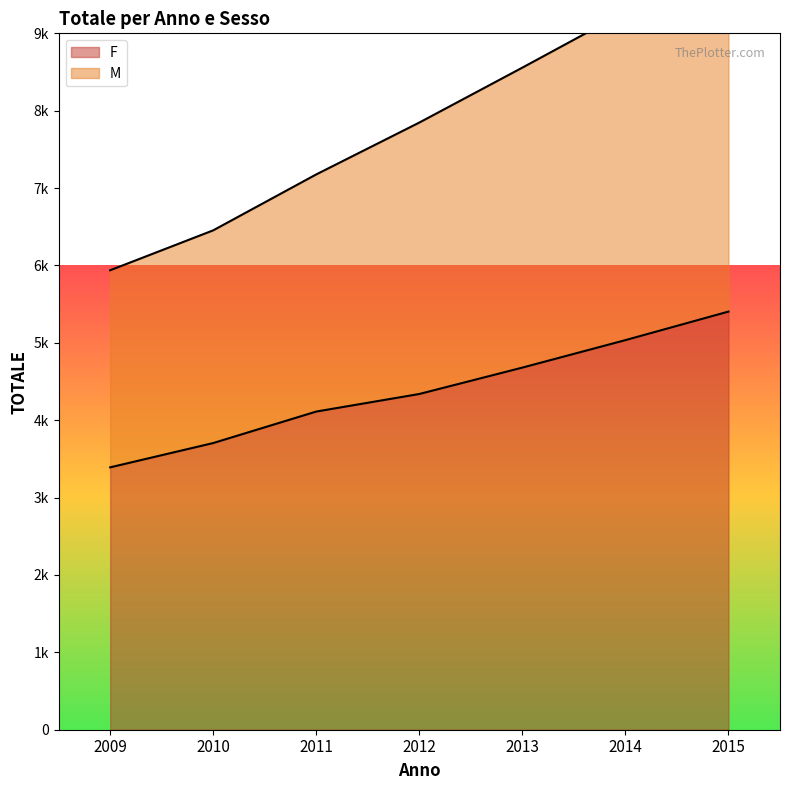

At how many categories does at least one series exceed 8892?

2